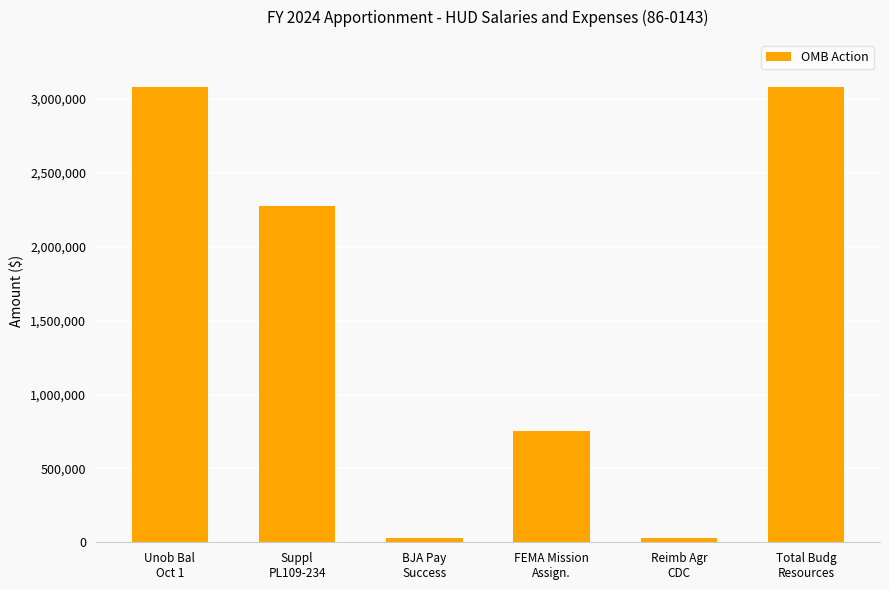

What is the greatest value displayed?

3079802